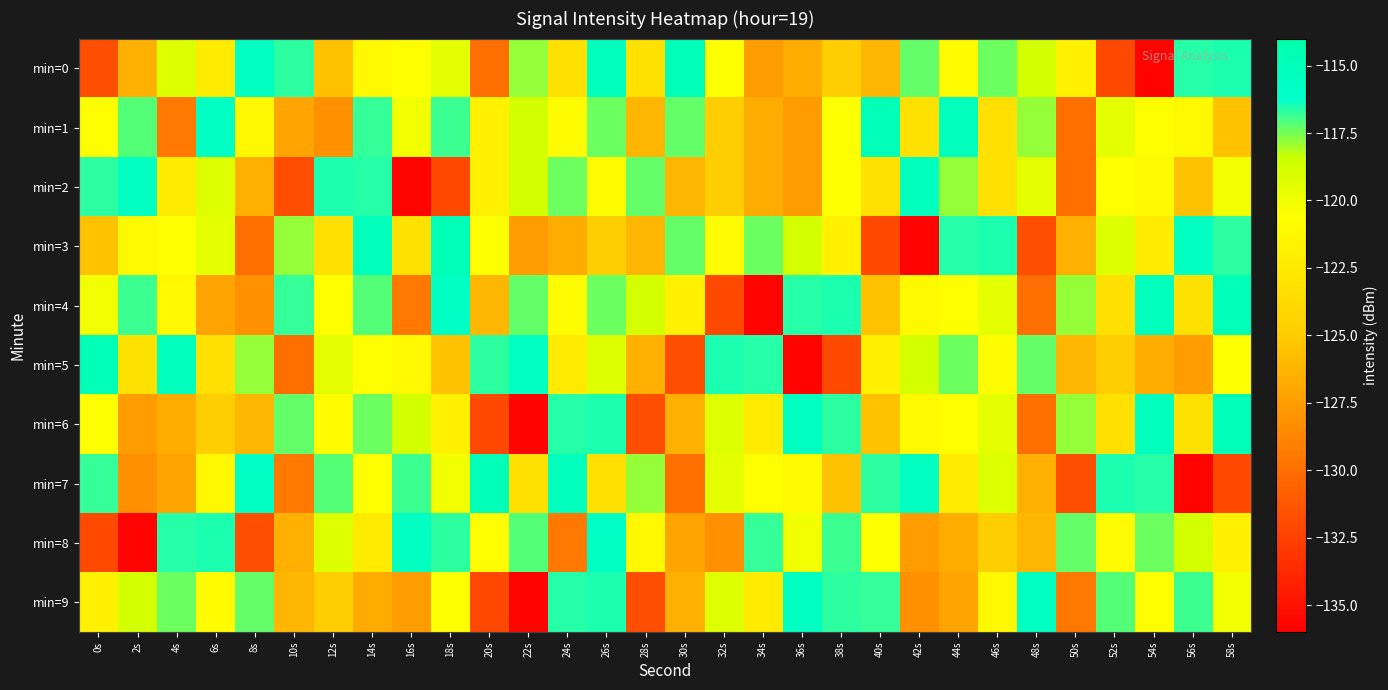

At which category is the sum across all series the highest?

26s